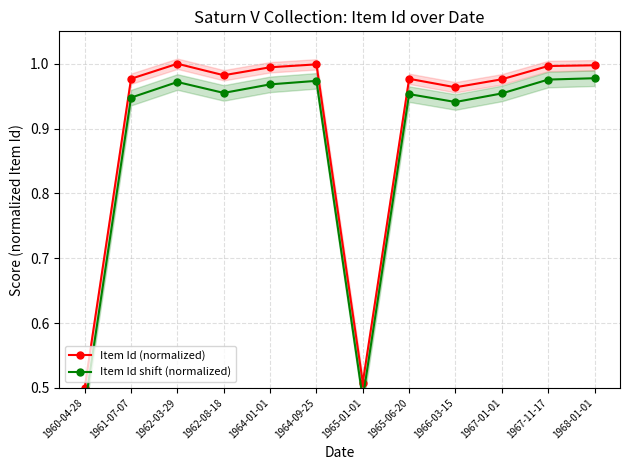

Rank the series at 1968-01-01 from highest to lowest value.

Item Id (normalized), Item Id shift (normalized)